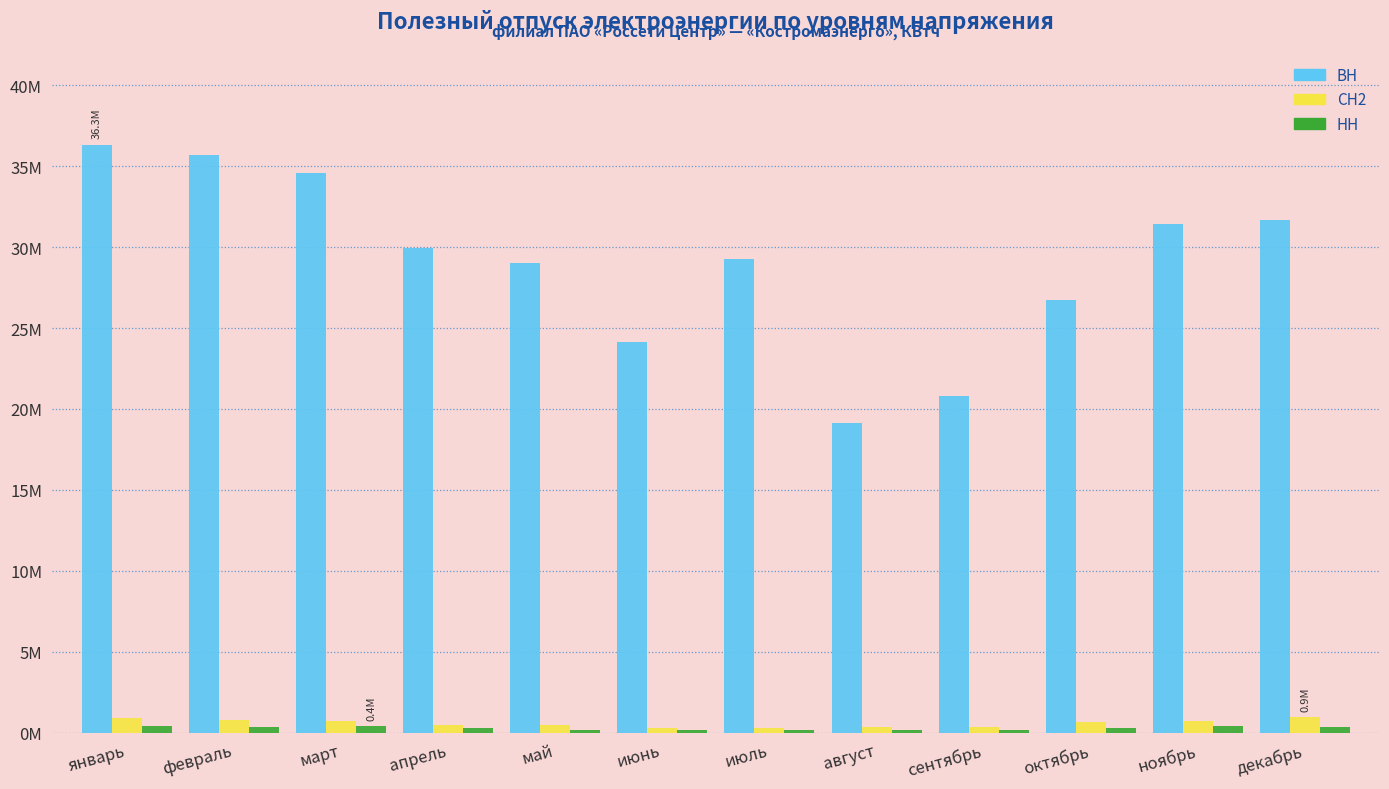

Does the chart contain stacked bars?

No